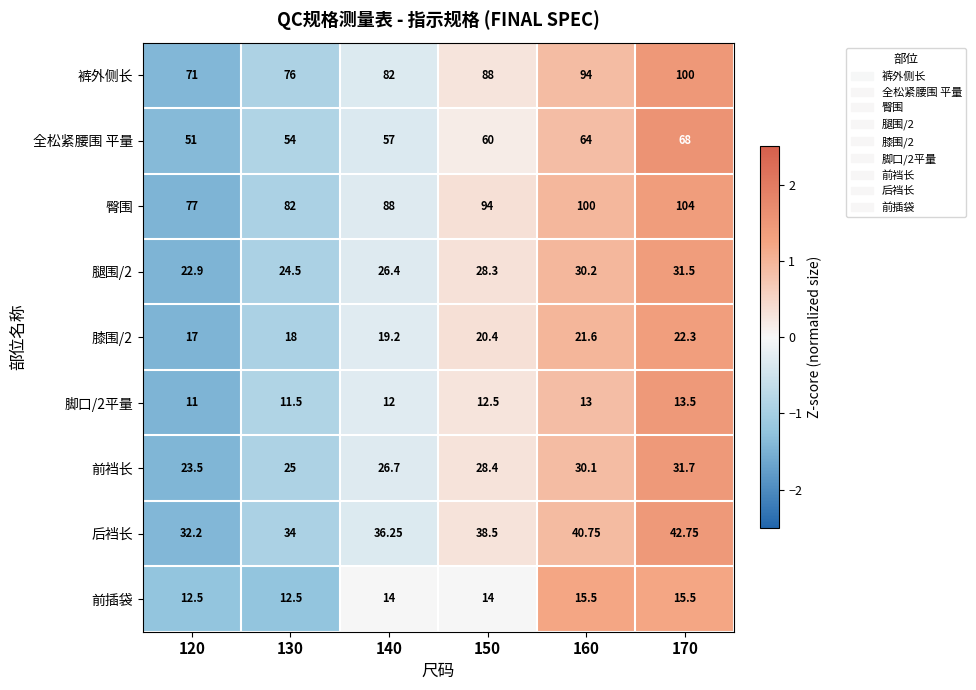

How many distinct data groups are displayed?

9